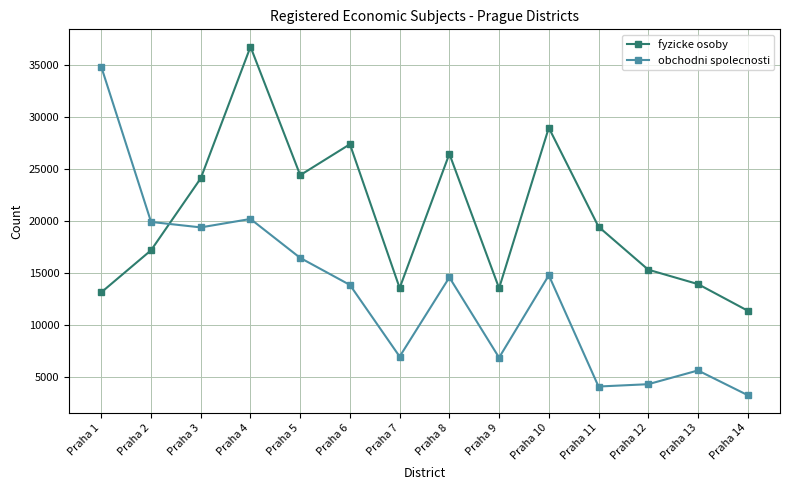

How many series are shown in this chart?

2